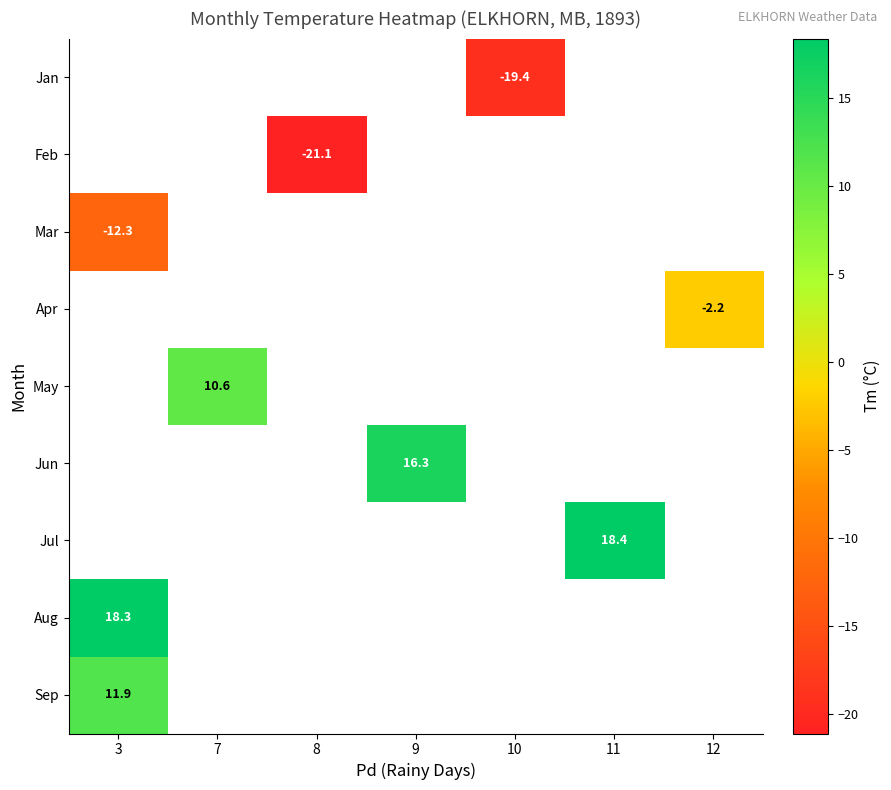

True or false: Jun has a value of 21.7 at 9.

False